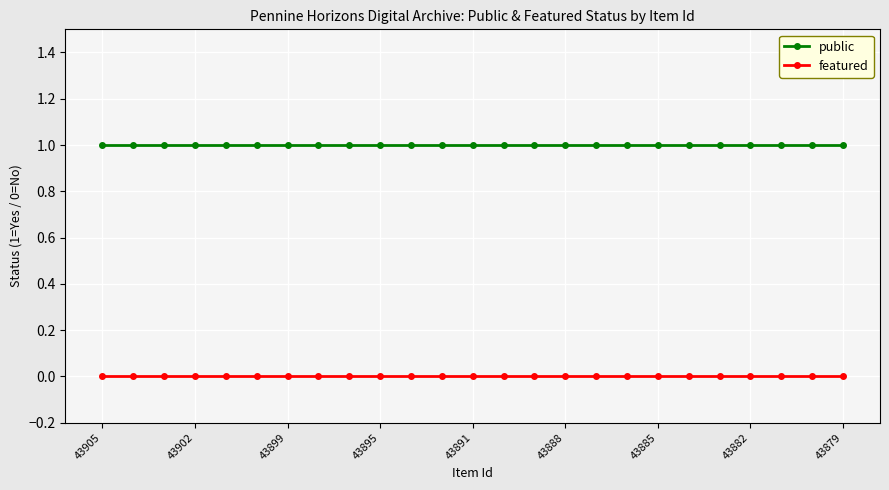

What is the sum of all public values?

25